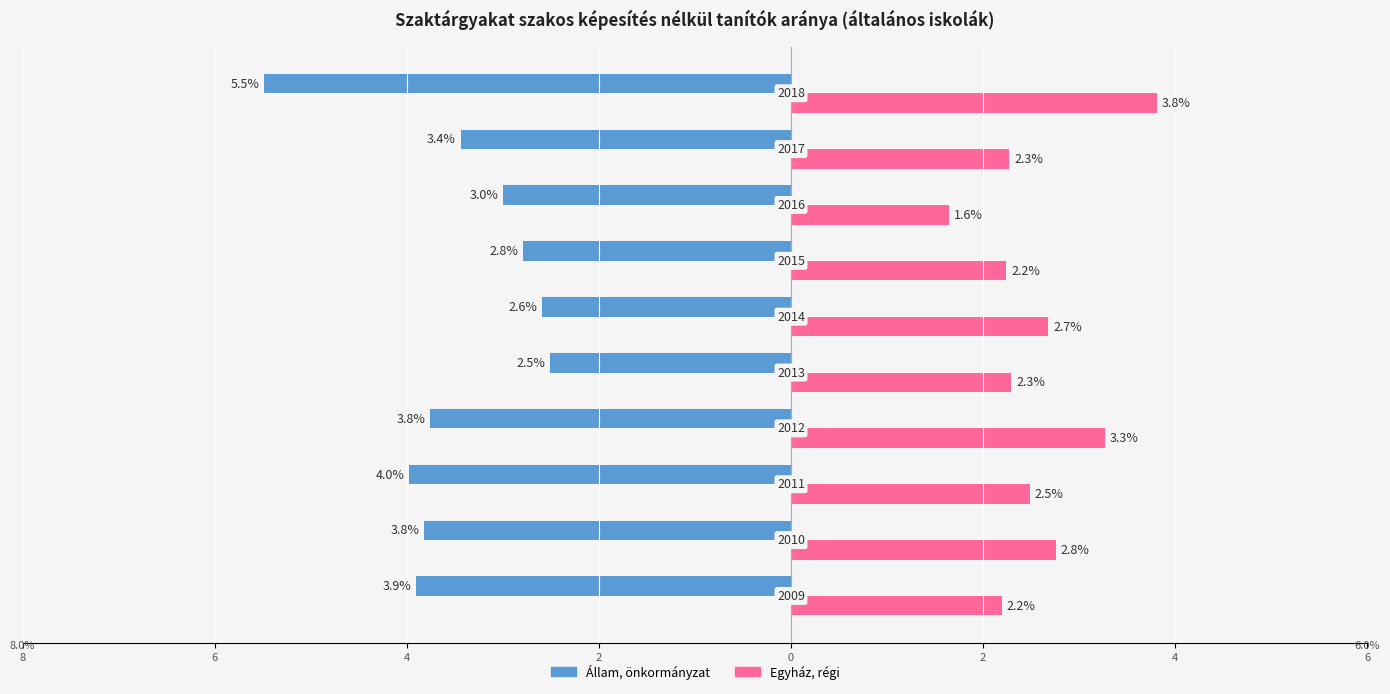

What is the difference between the second highest and second lowest values in the Állam, önkormányzat series?

1.4